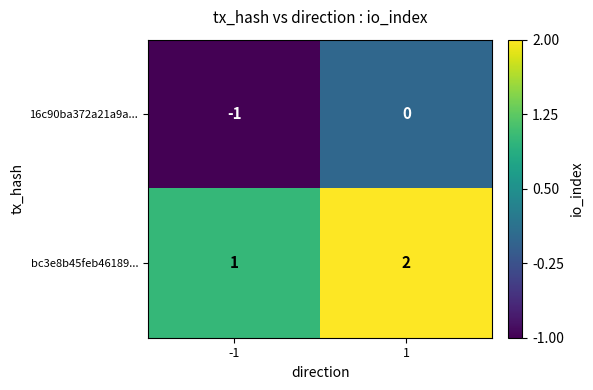

Which series has the largest total across all categories?

bc3e8b45feb46189...